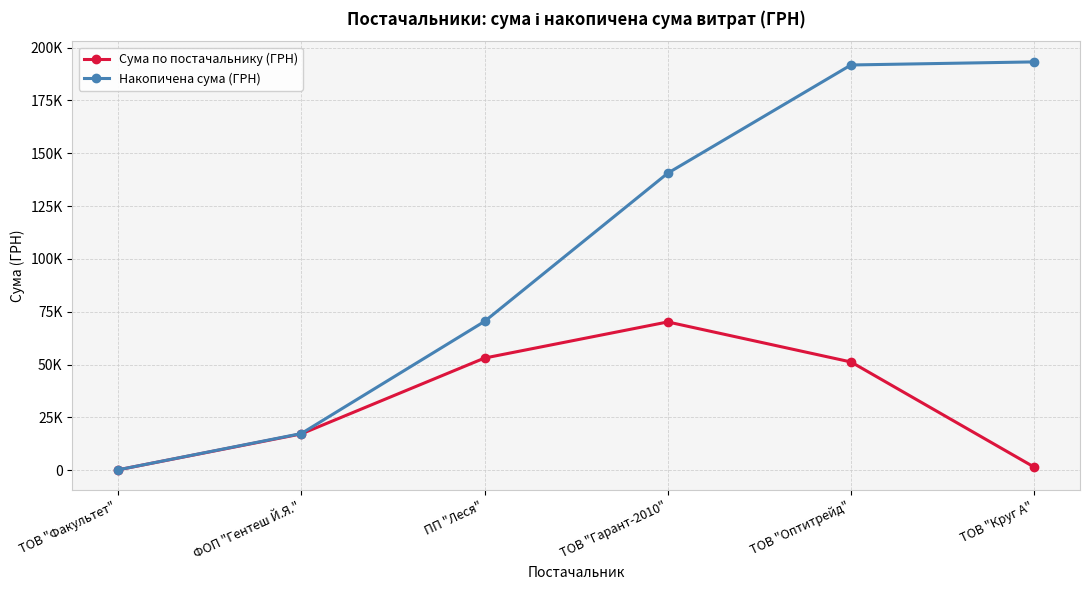

At which label is Накопичена сума (ГРН) closest to 96685?

ПП "Леся"